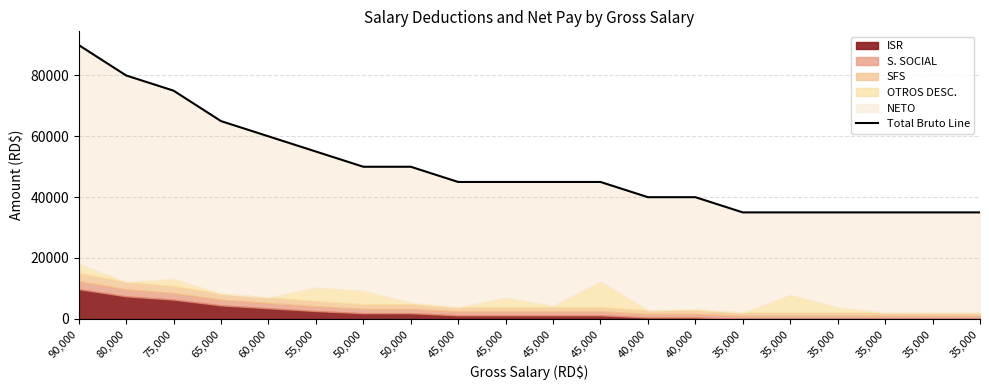

What is the label of the 20th point from the left?

35,000